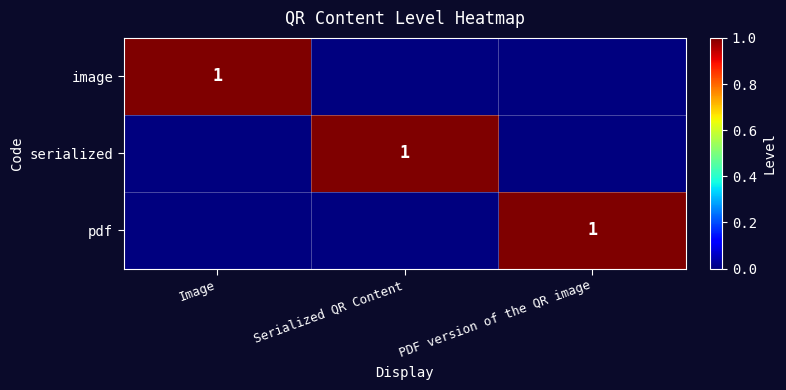

True or false: serialized has a value of 1 at Serialized QR Content.

True